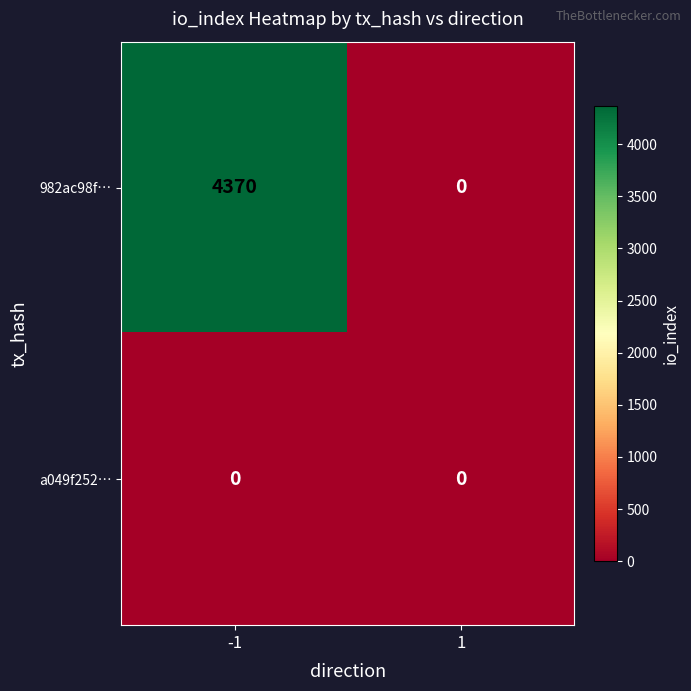

List the labels in order of 982ac98f… value, largest first.

-1, 1